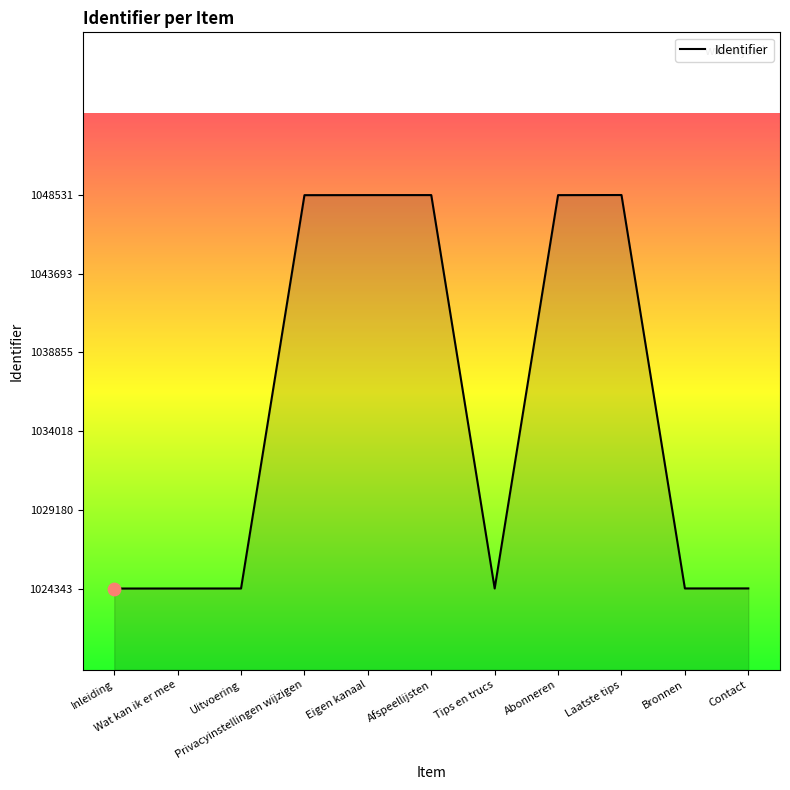

What is the change in value from Privacyinstellingen wijzigen to Abonneren?

+2